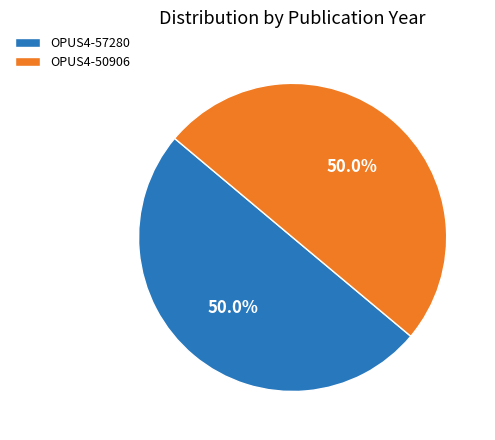

The OPUS4-57280 slice represents 42% of the pie. True or false?

False